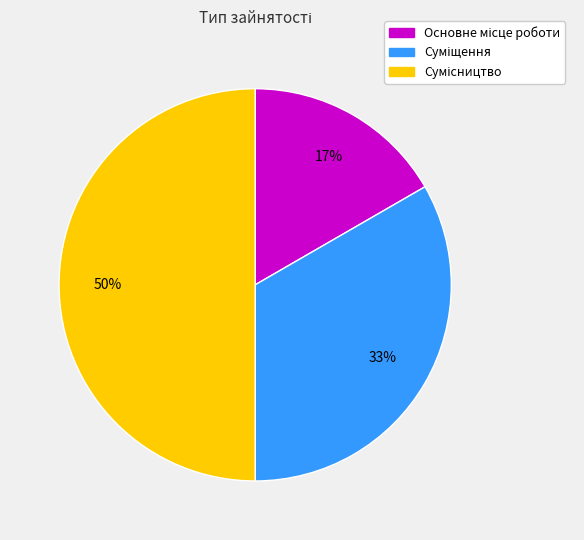

To the nearest percent, what is the difference between the largest and smallest slice percentages?

33%